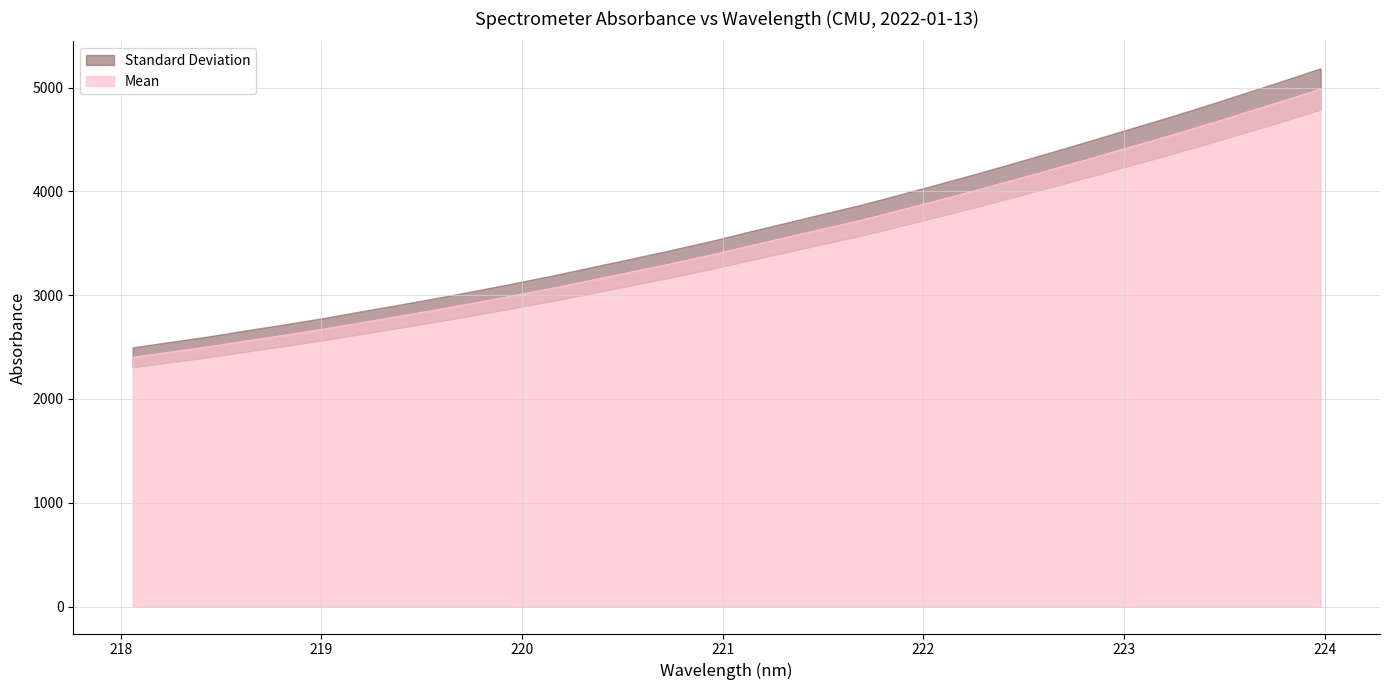

Where does the data first go above 3467?

221.1174